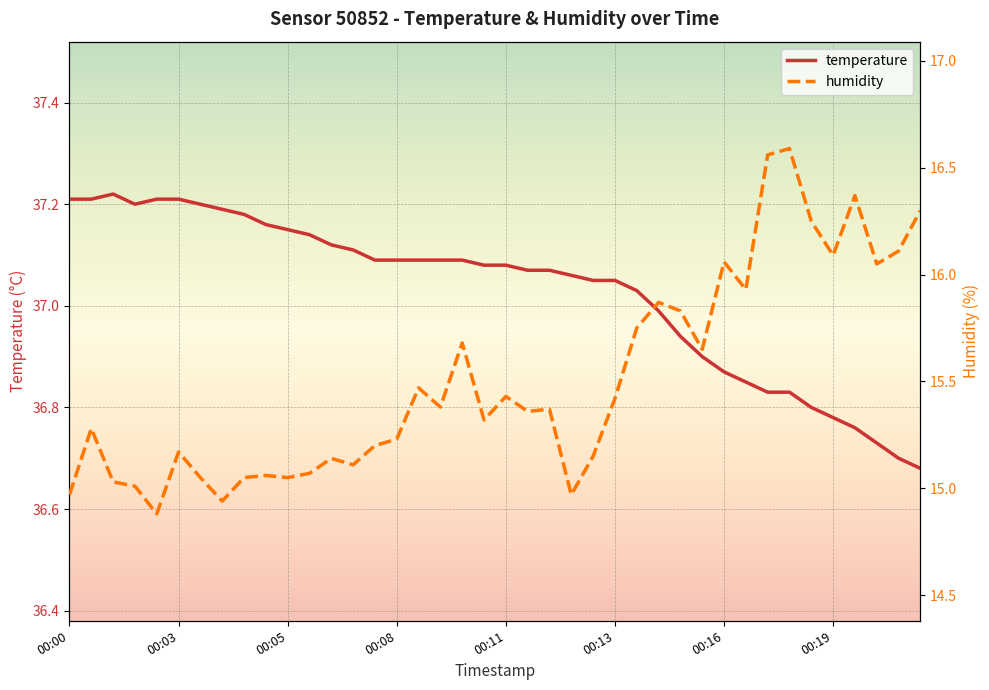

How many interior local valleys does the humidity series have?

12